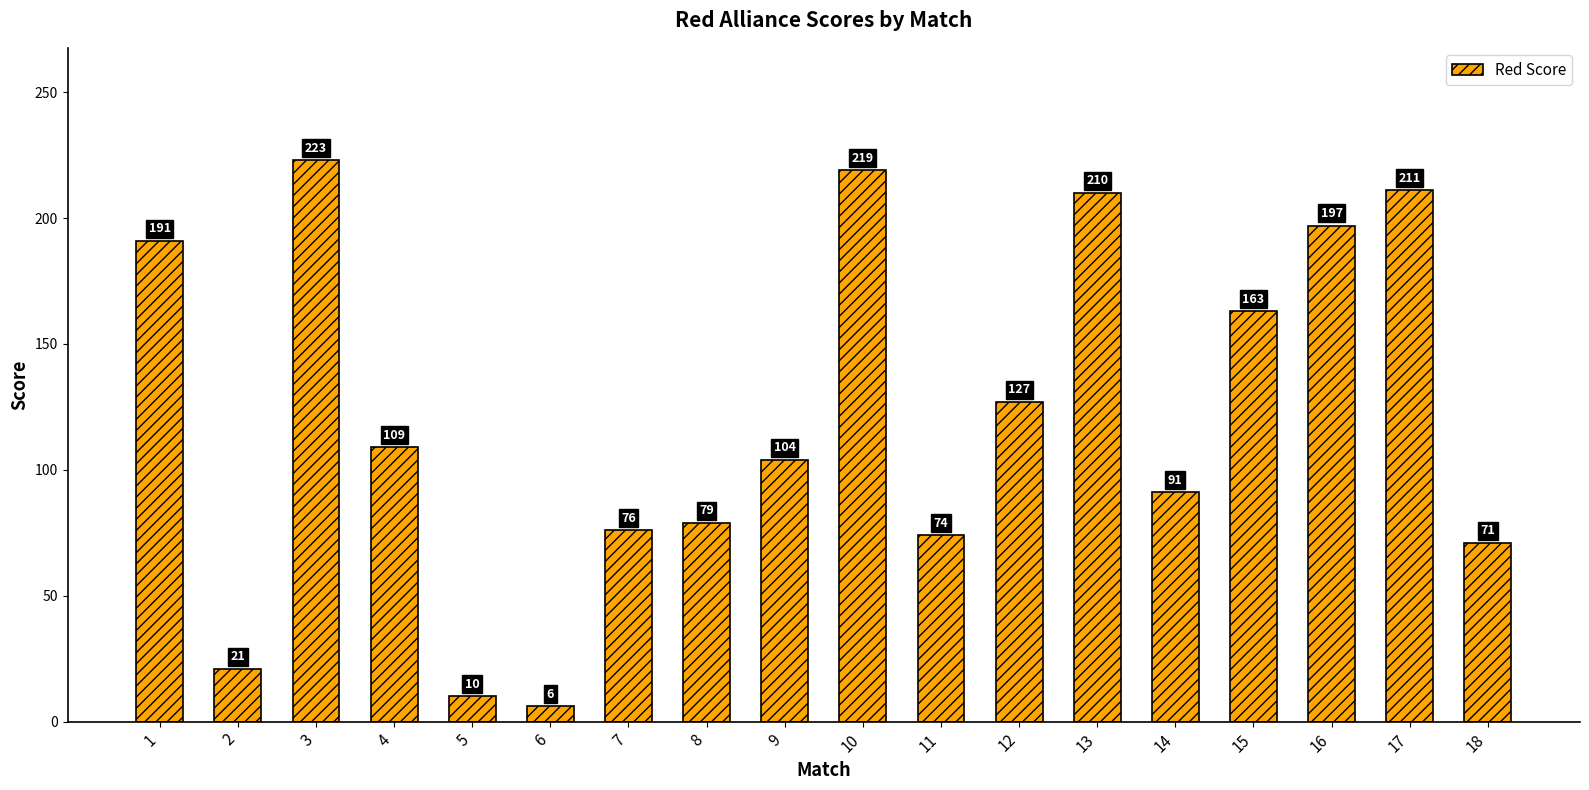

List the labels in order of value, largest first.

3, 10, 17, 13, 16, 1, 15, 12, 4, 9, 14, 8, 7, 11, 18, 2, 5, 6